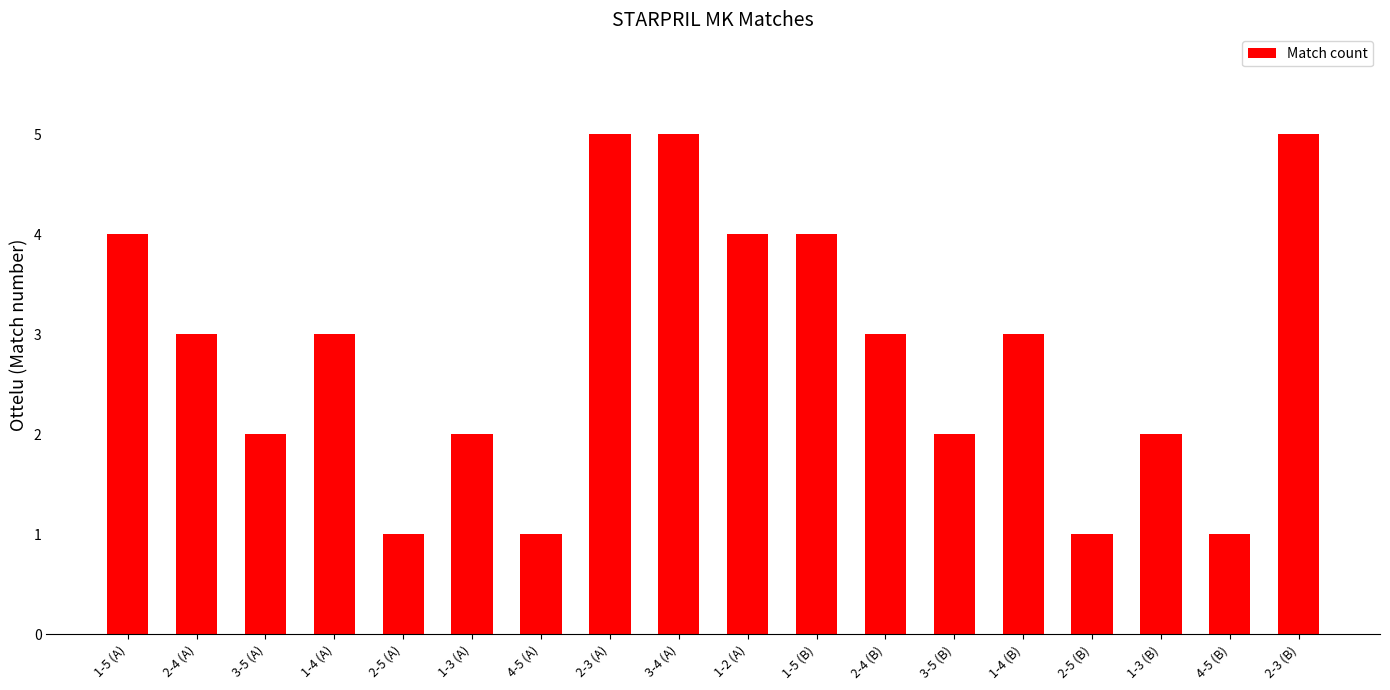

What is the label of the 12th bar from the left?

2-4 (B)